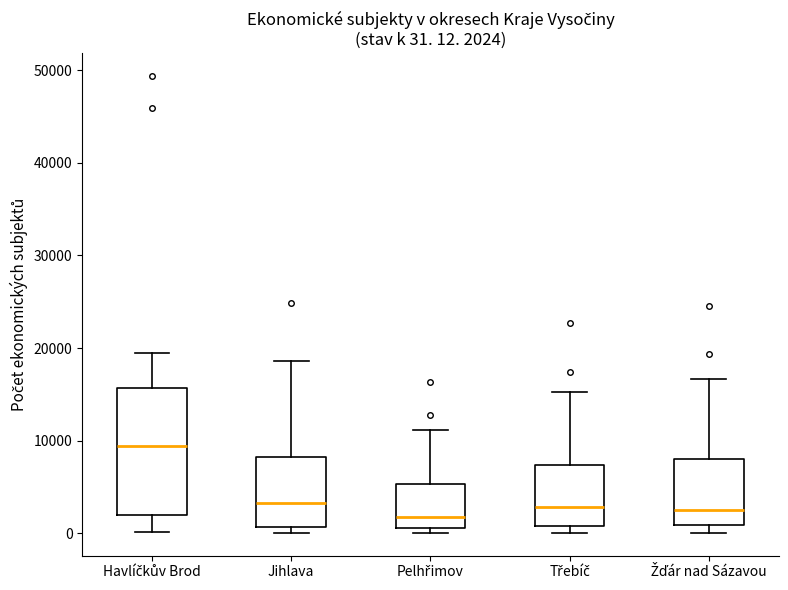

Which box is the tallest, from its lower edge to its upper edge?

Havlíčkův Brod